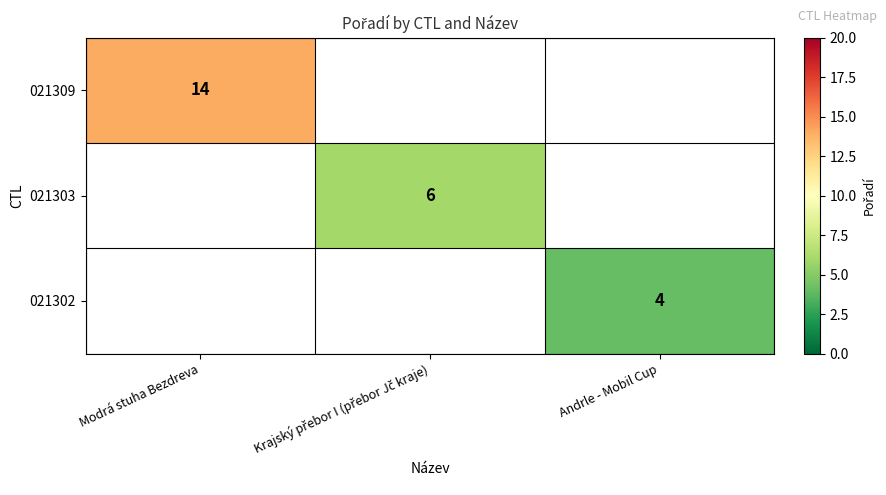

Is it true that 021302 equals 4 at Andrle - Mobil Cup?

True